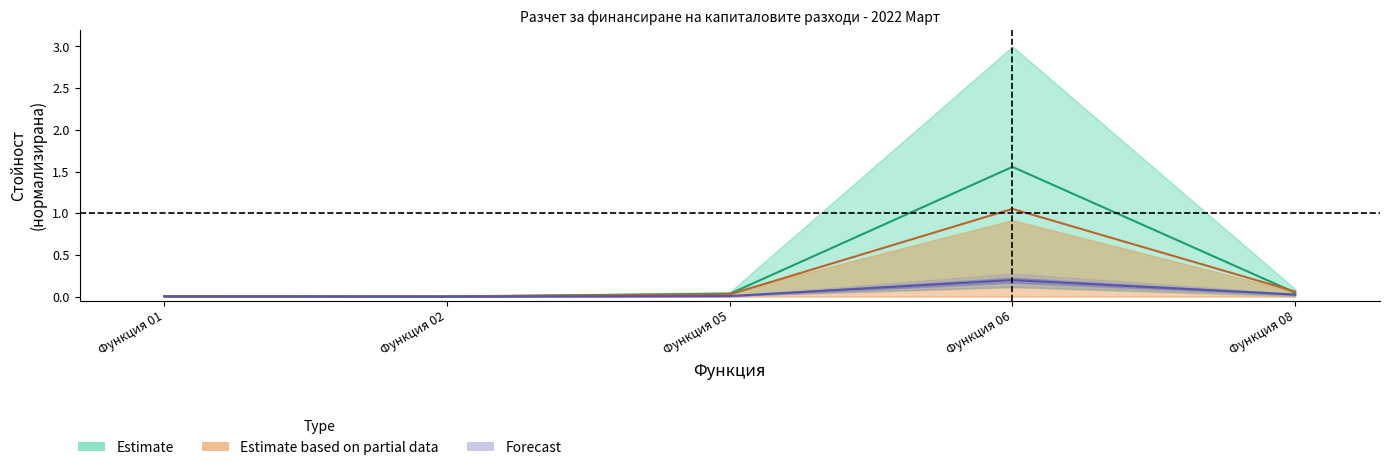

Which series has the largest range (max minus min)?

Сметна стойност